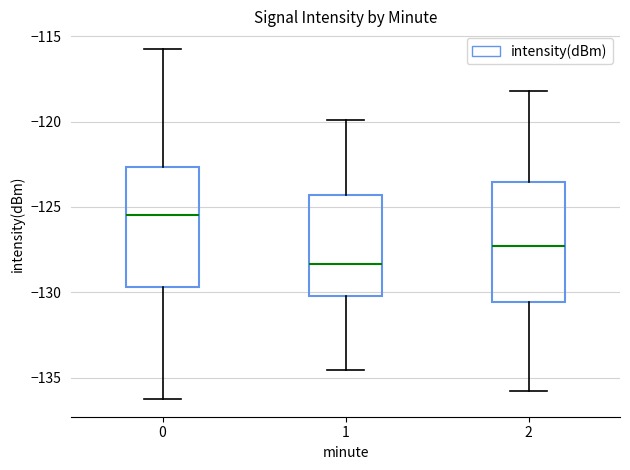

Reading left to right, transcribe this box plot: for each box, give where its median line is, the range the box spans, and where its two whiskers end, as read against the y-axis. The values are not printed on the chart, so give them approximately, as read against the axis.

0: median -125.5, box -129.5 to -122.5, whiskers -136.5 to -115.5
1: median -128.5, box -130.0 to -124.5, whiskers -134.5 to -120.0
2: median -127.5, box -130.5 to -123.5, whiskers -136.0 to -118.0